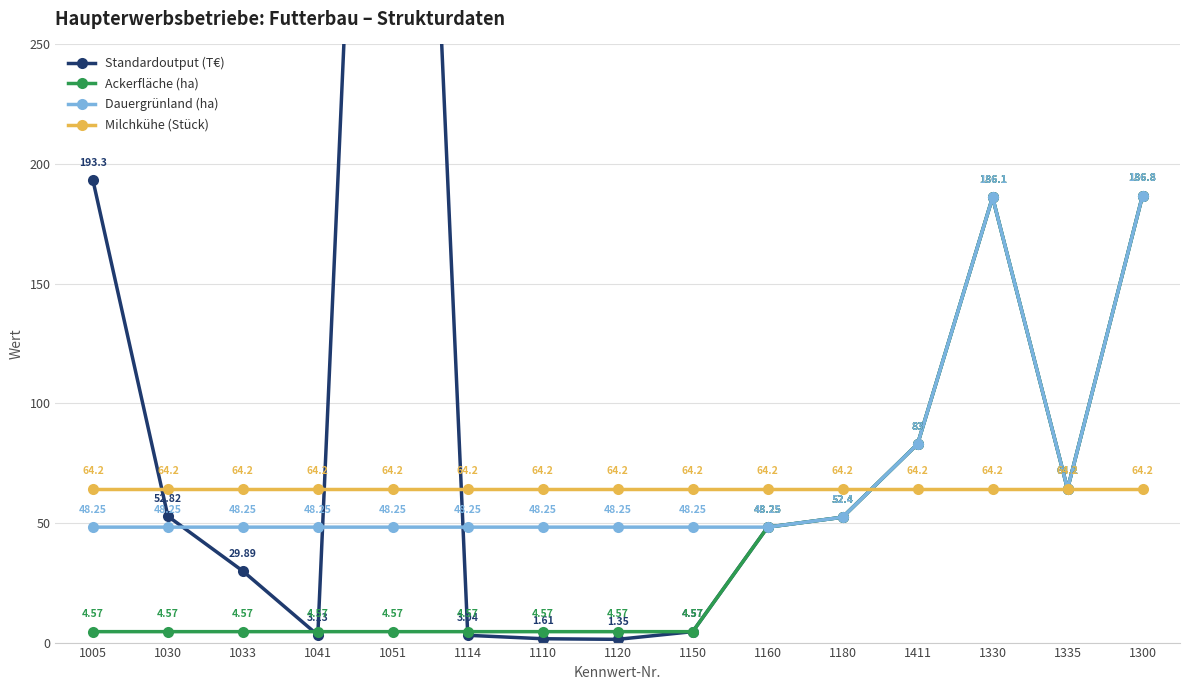

What is the label of the 9th point from the left?

1150